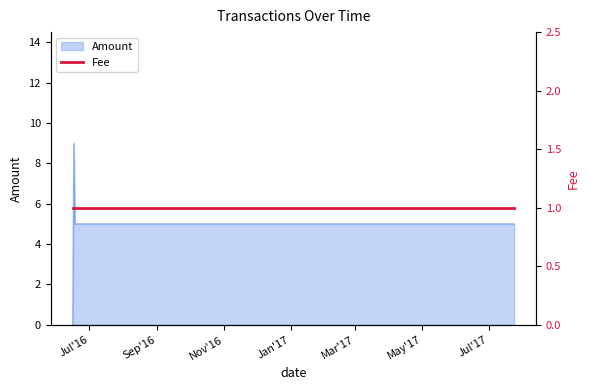

What is the value of the 2nd point from the left?

9